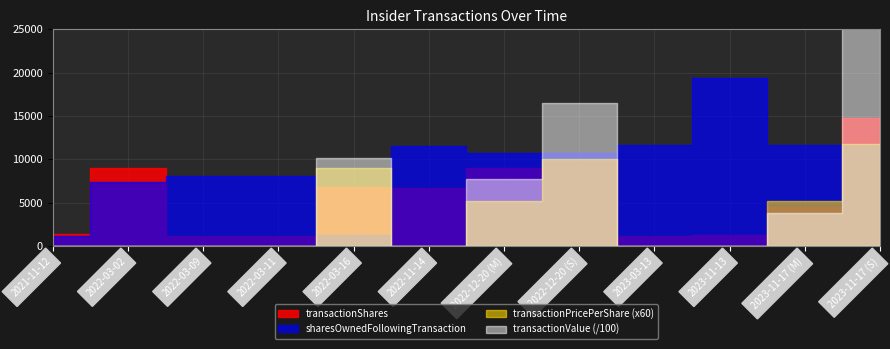

What position from the right is 2023-11-17 (S)?

1